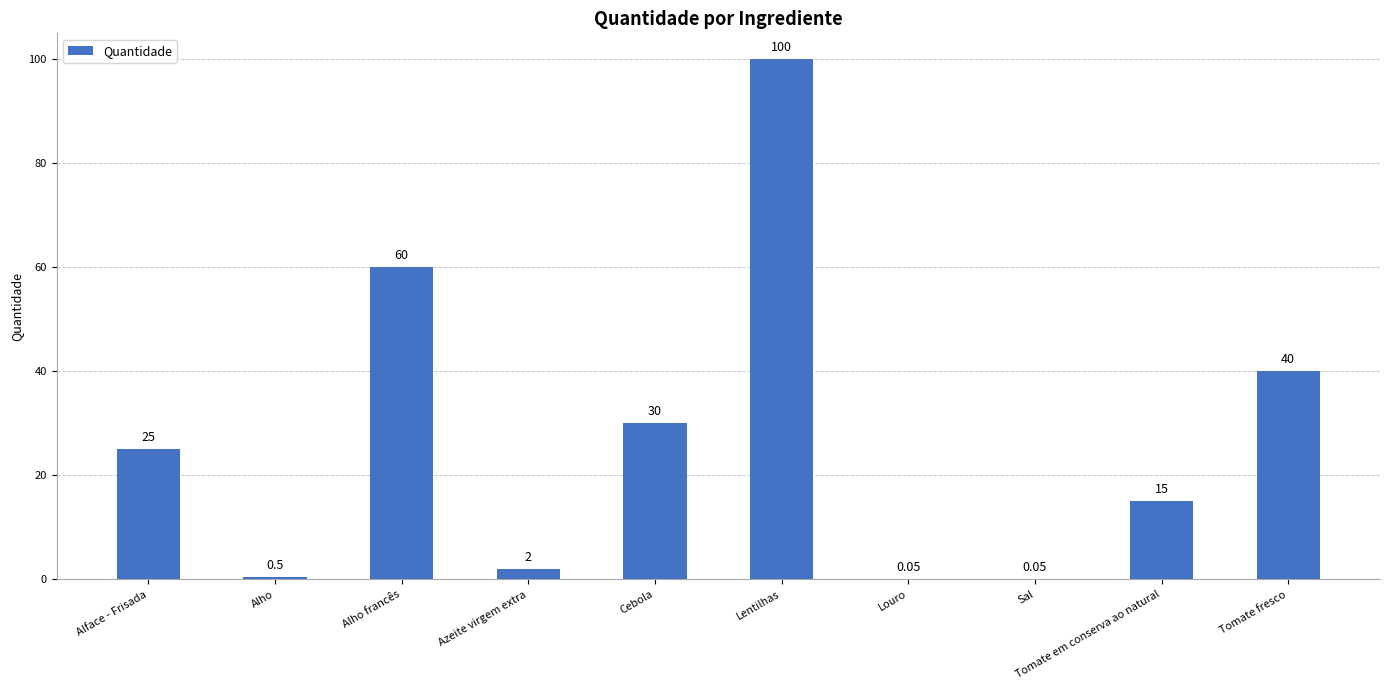

Between Azeite virgem extra and Alface - Frisada, which is larger?

Alface - Frisada